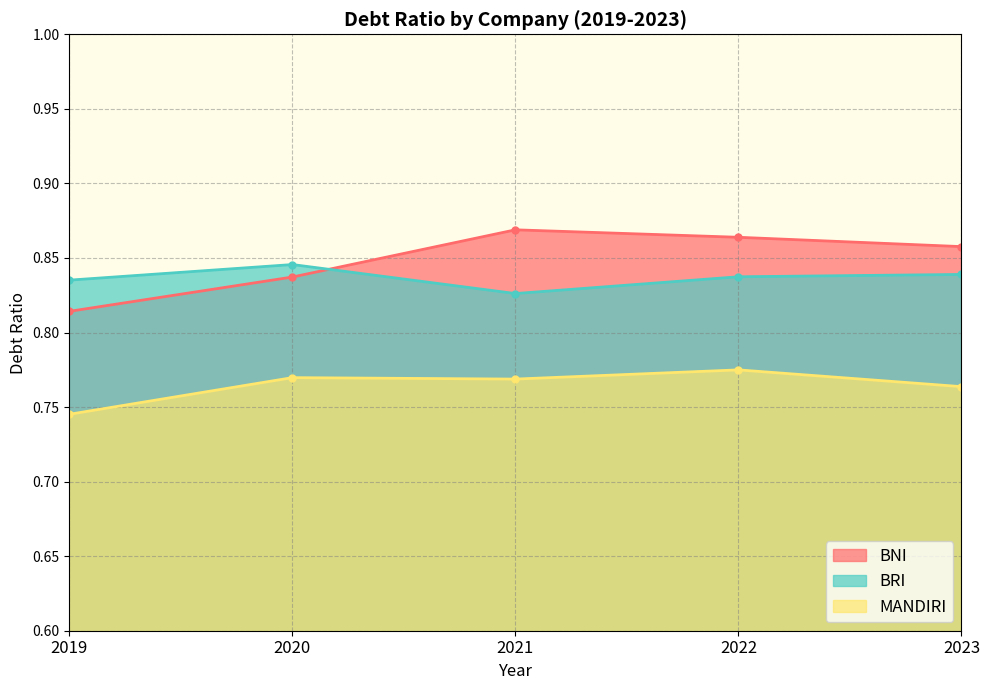

At which label is BRI closest to 0?

2021